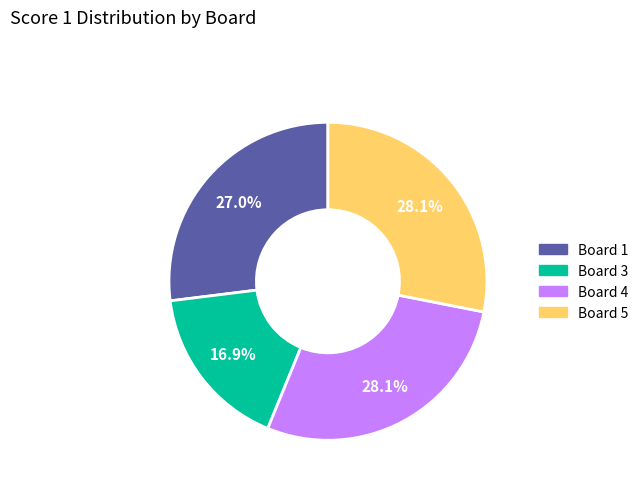

Does Board 1 account for over 50% of the chart?

No